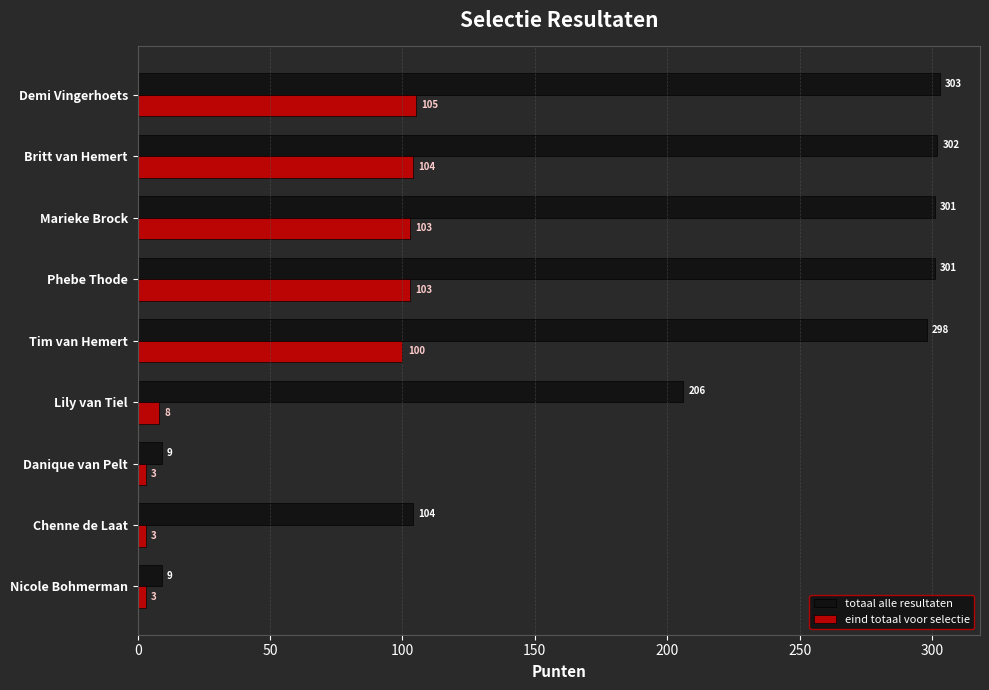

What is the average value of the eind totaal voor selectie series?

59